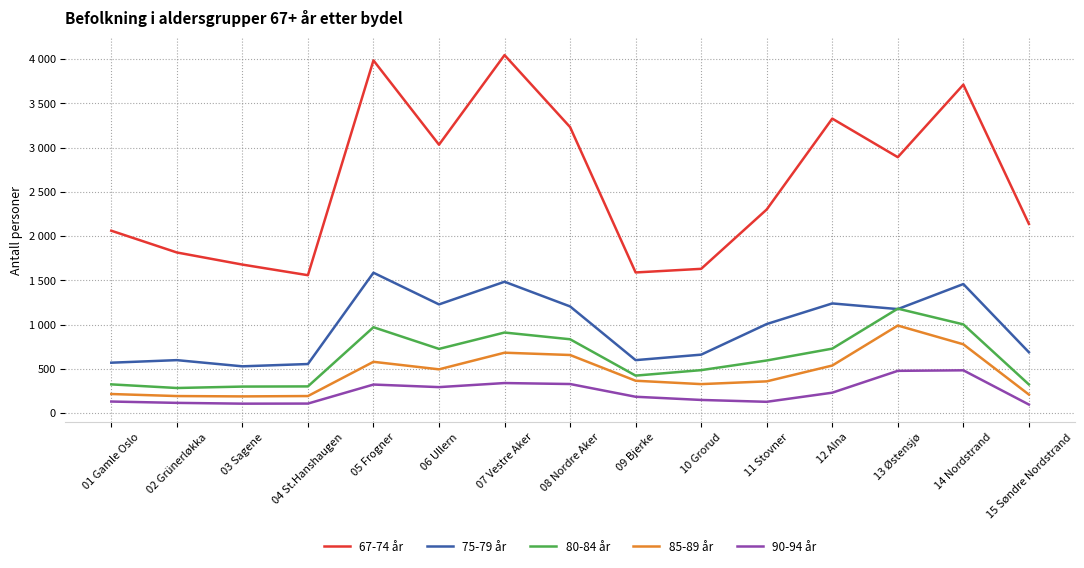

Rank the series by their maximum value, from lowest to highest.

90-94 år, 85-89 år, 80-84 år, 75-79 år, 67-74 år